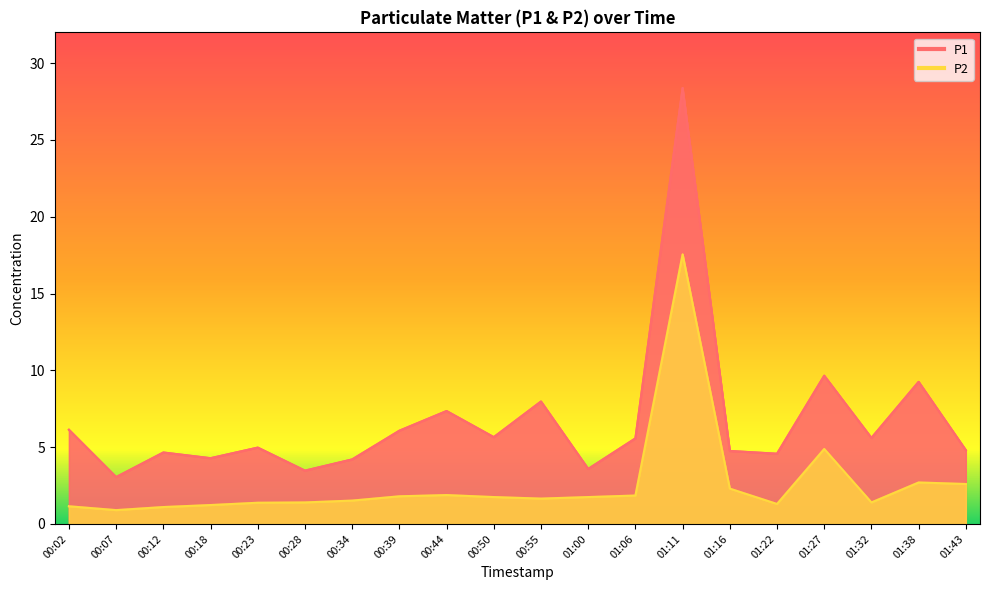

Which category has the highest value in the P1 series?

01:11